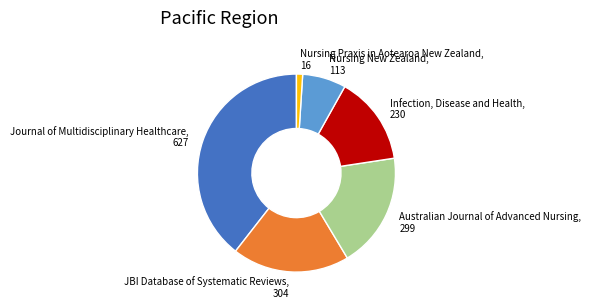

Is Nursing Praxis in Aotearoa New Zealand the majority of the pie?

No